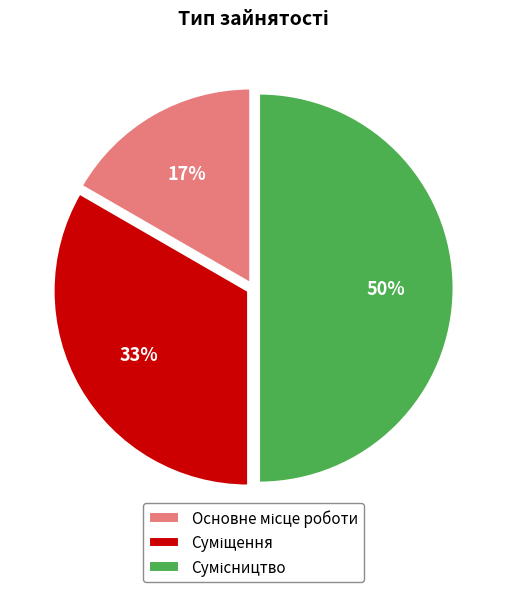

To the nearest percent, what is the difference between the largest and smallest slice percentages?

33%